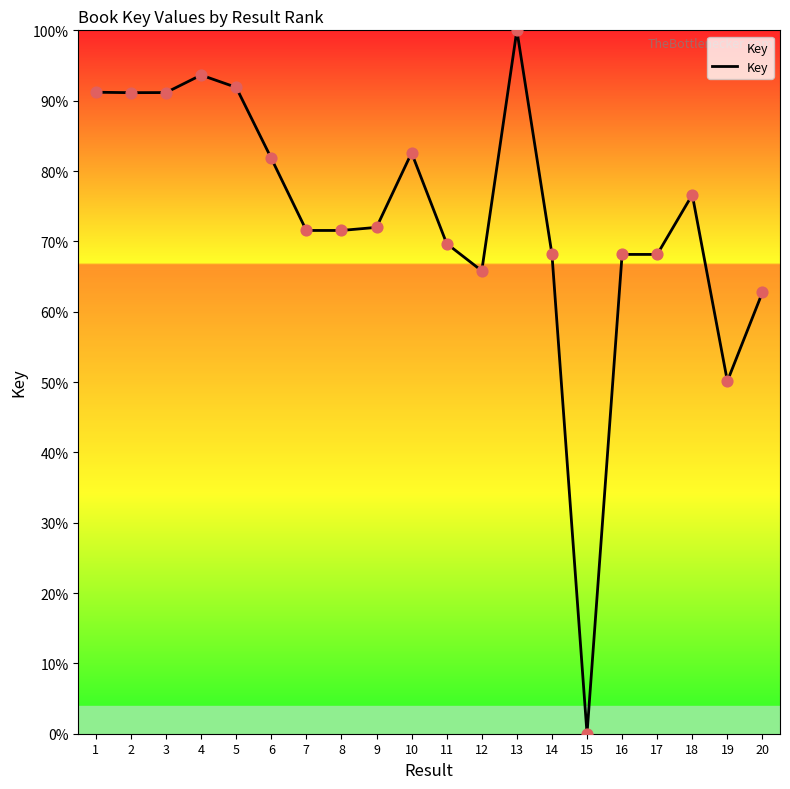

Approximately how many times larger is the value at 8 compared to 17?

1.0